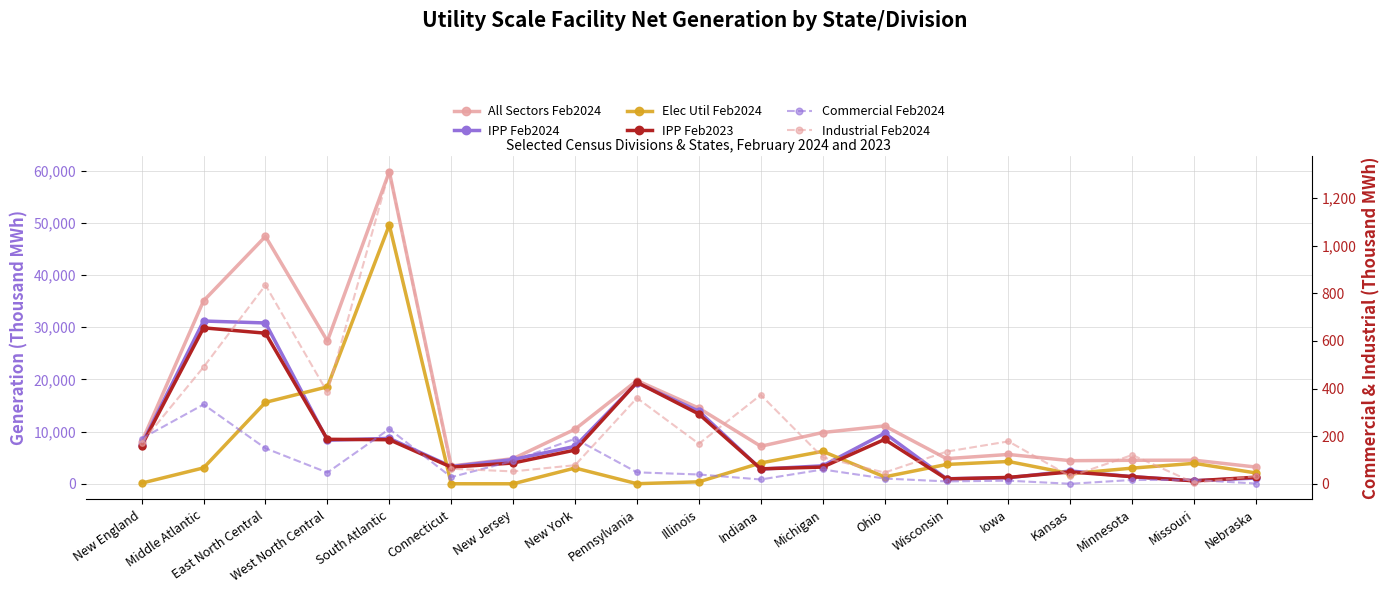

Which label corresponds to the largest value in the chart?

South Atlantic